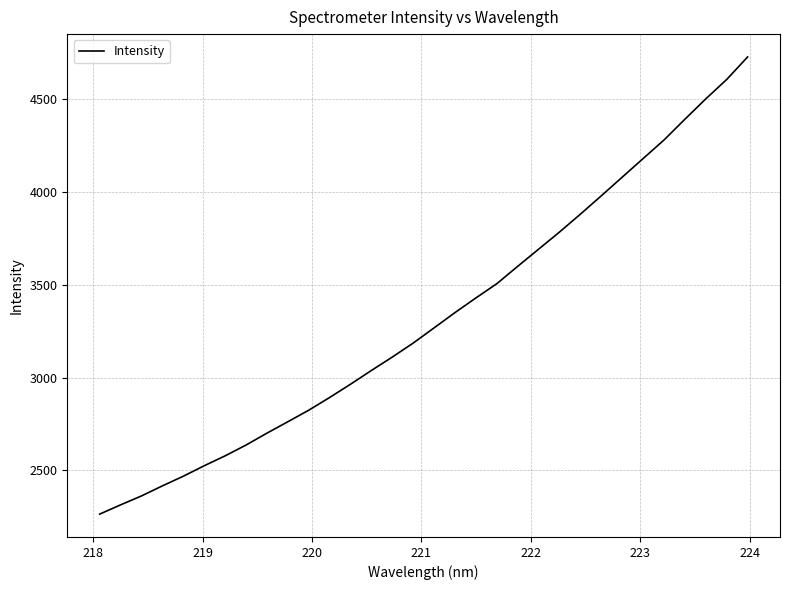

What is the difference between the maximum and minimum values?

2463.5